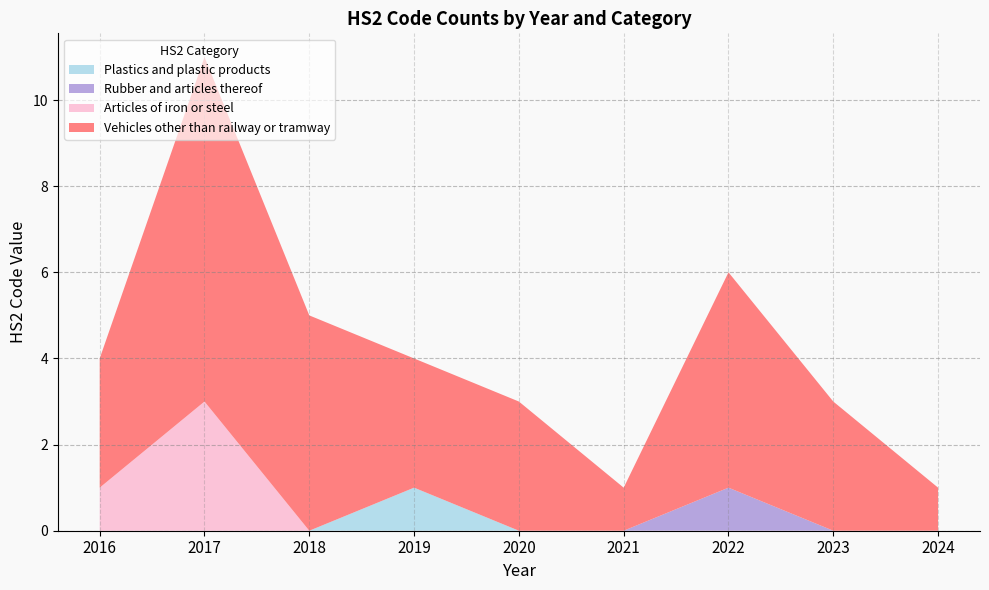

True or false: Plastics and plastic products has a value of 0 at 2018.

True